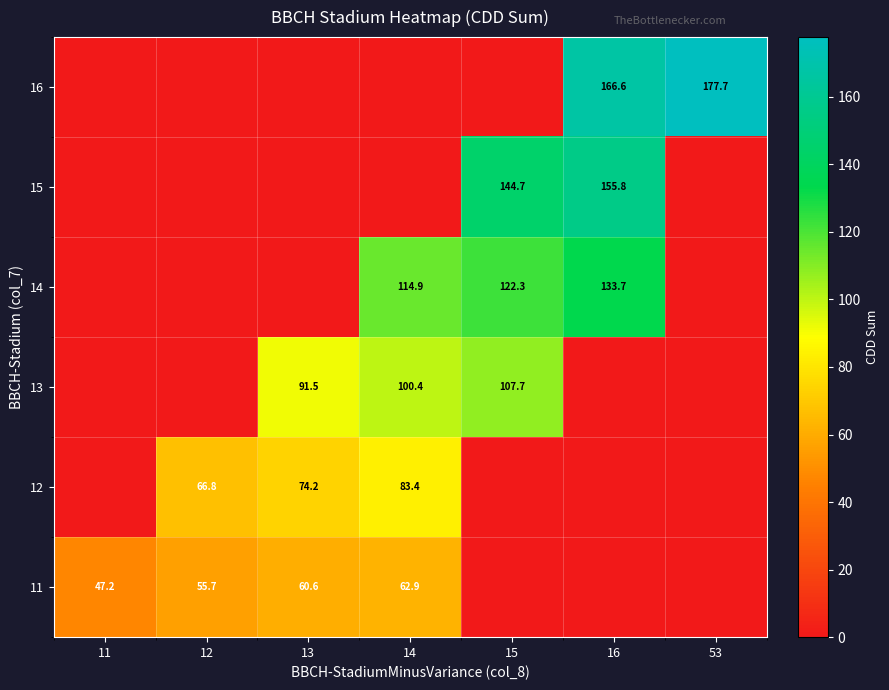

What is the sum of the 12 values at 12 and 13?

141.0